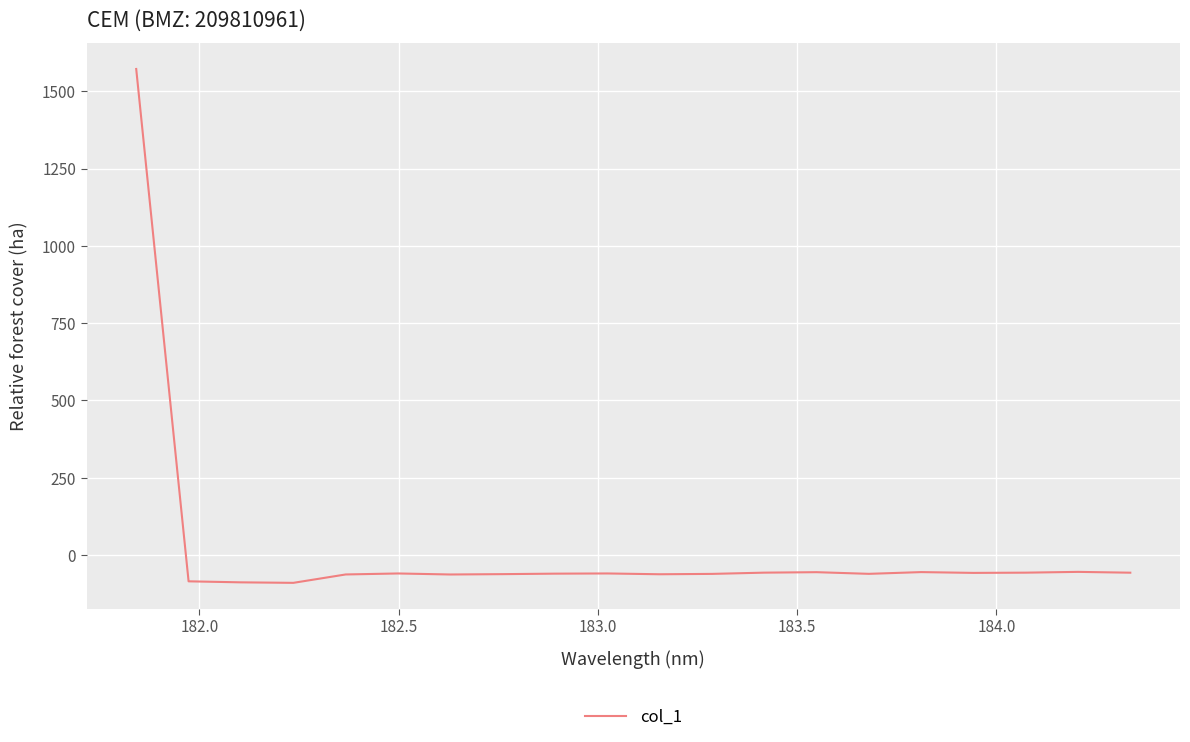

What is the smallest value displayed?

-89.9